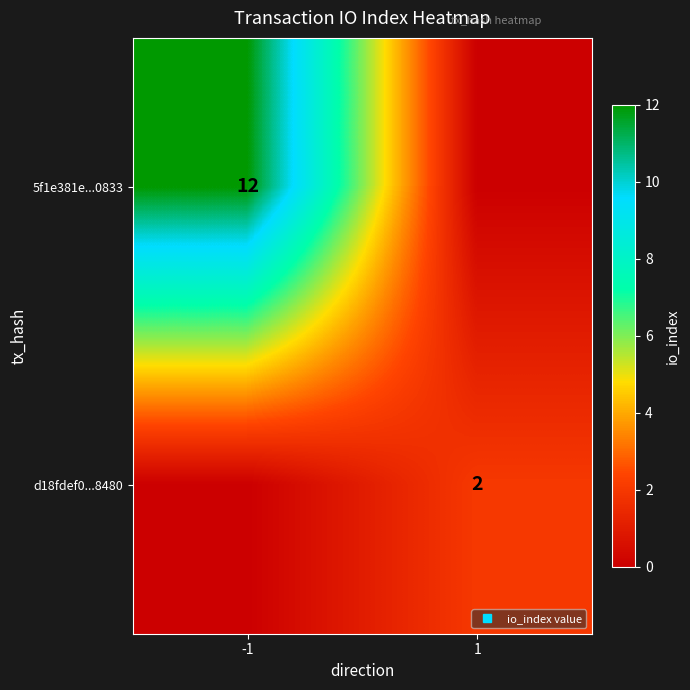

Read the d18fdef0...8480 value at 1.

2